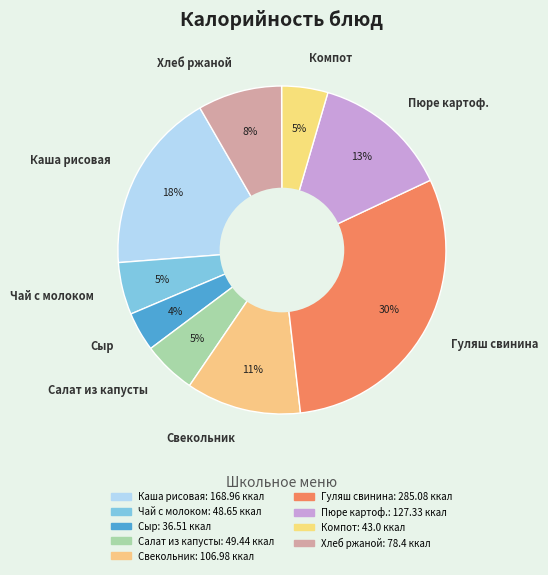

To the nearest percent, what is the average slice percentage?

11%